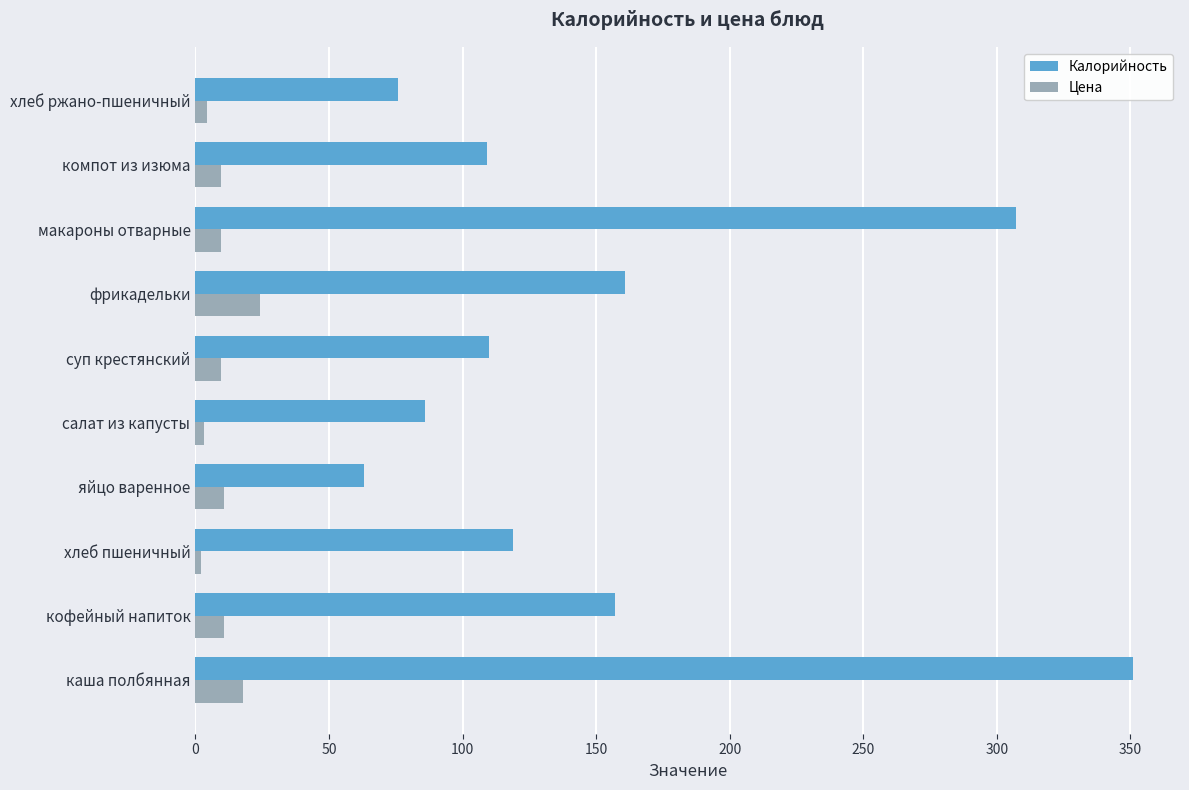

The value of Калорийность at каша полбянная is 226.6. True or false?

False